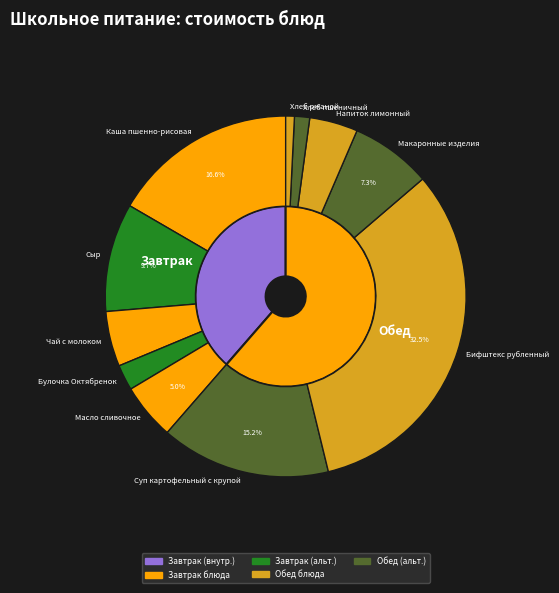

To the nearest percent, what is the average slice percentage?

9%